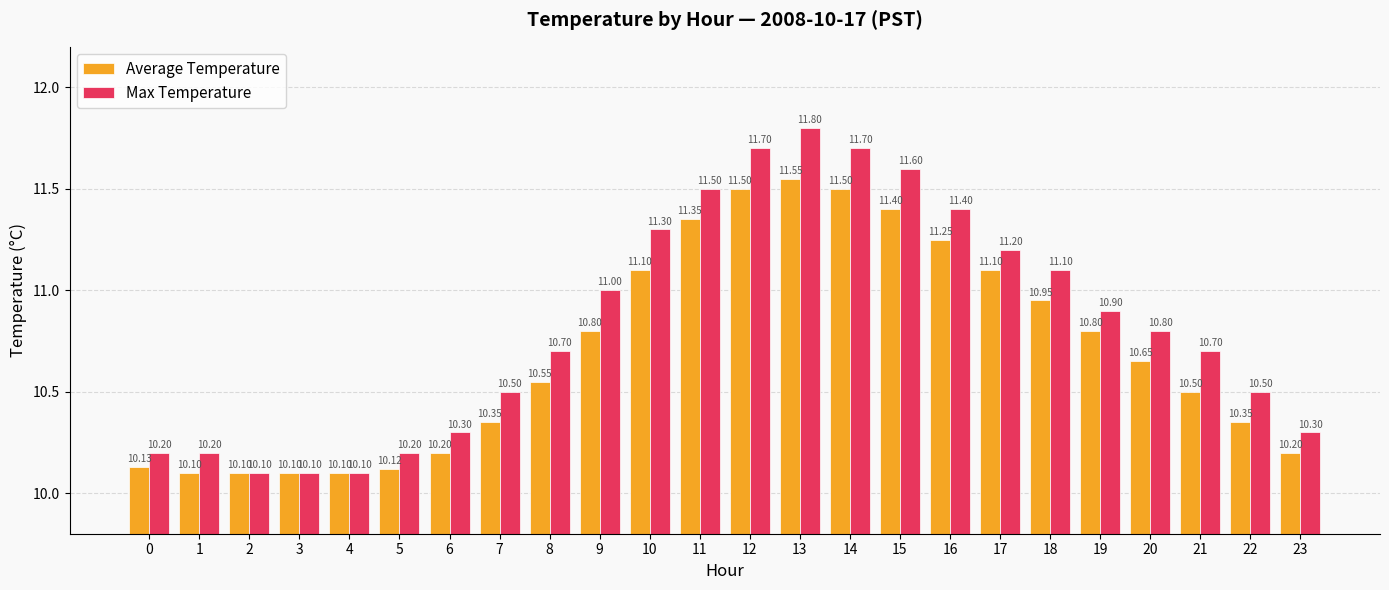

What is the sum of all Average Temperature values?

256.8